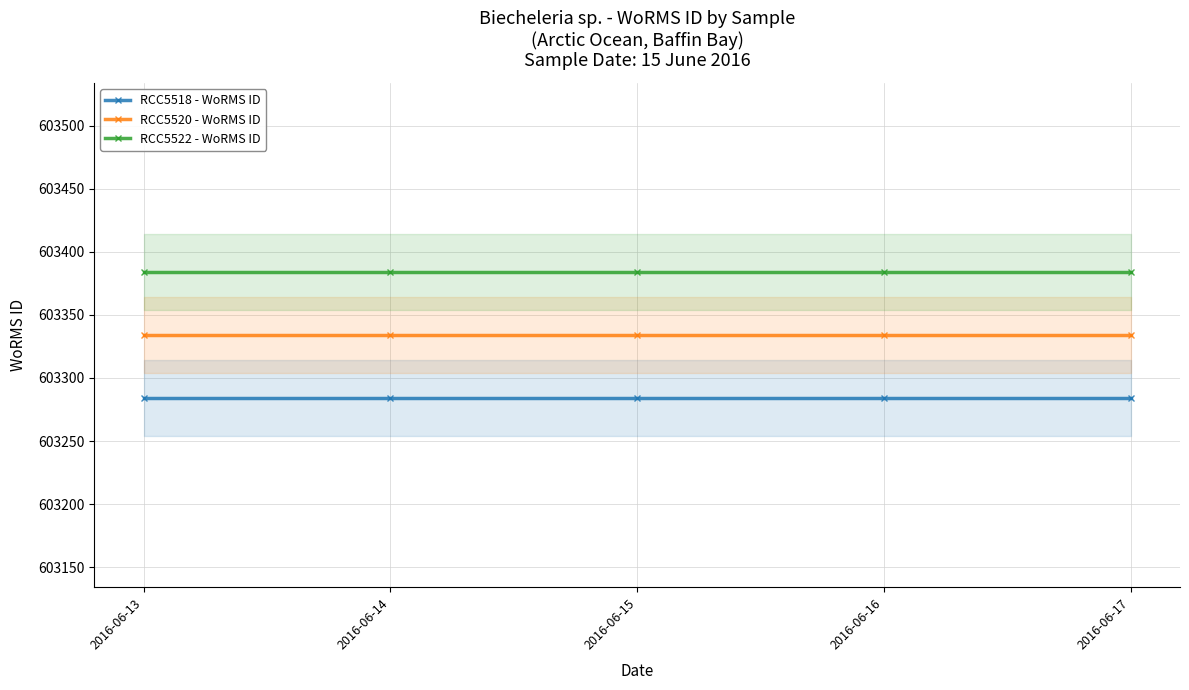

What is the lowest value of the RCC5522 - WoRMS ID series?

603384